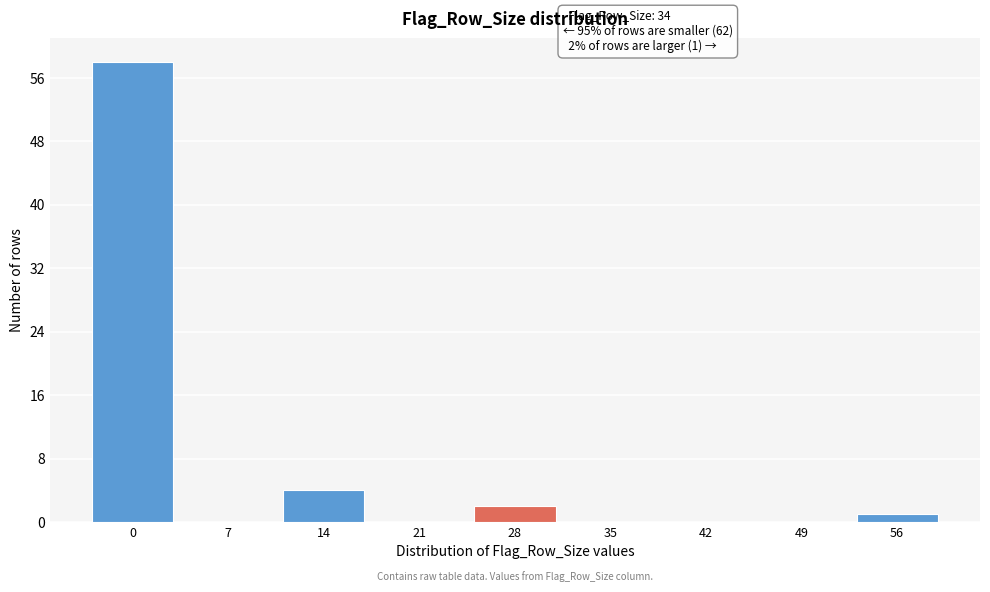

Reading right to left, what are all the values shown in this chart?

56=1	49=0	42=0	35=0	28=2	21=0	14=4	7=0	0=58